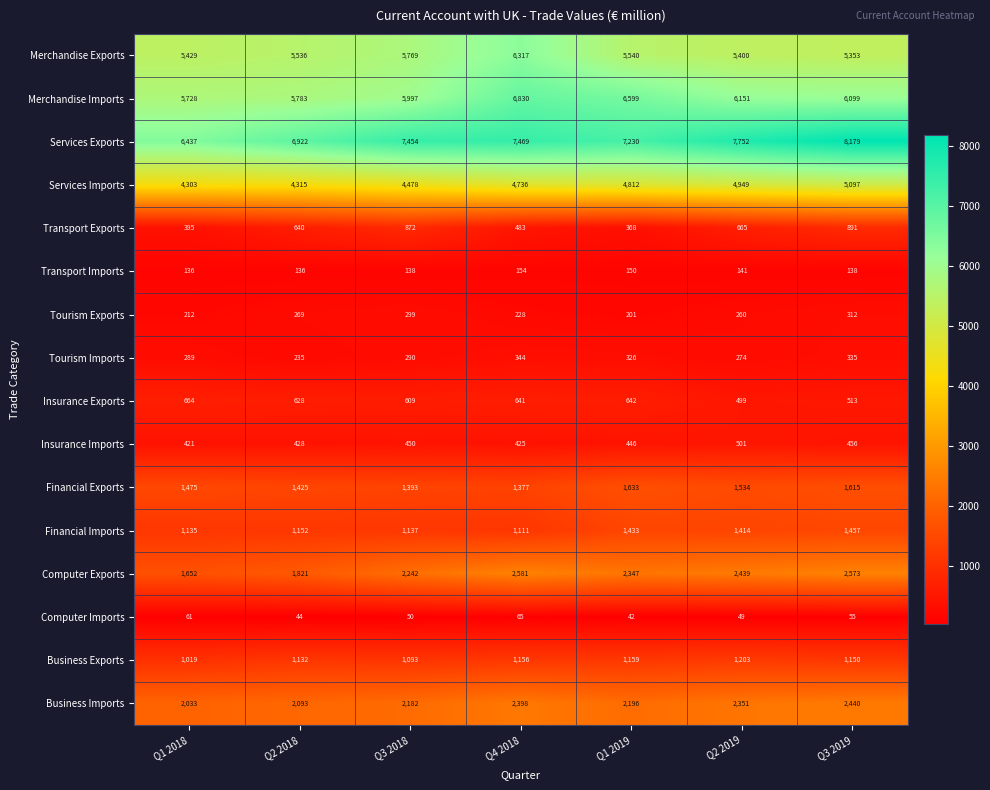

Count the number of categories in the chart.

7